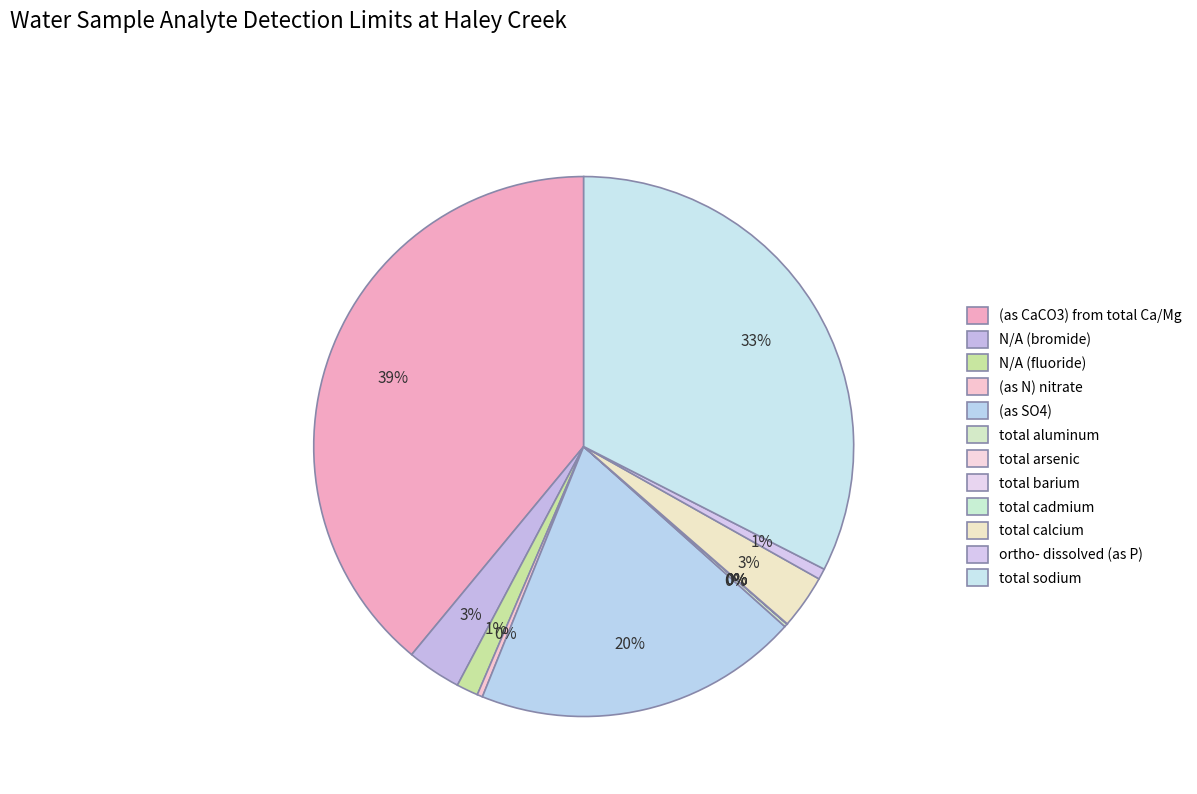

Which category has the smallest portion of the pie?

total arsenic